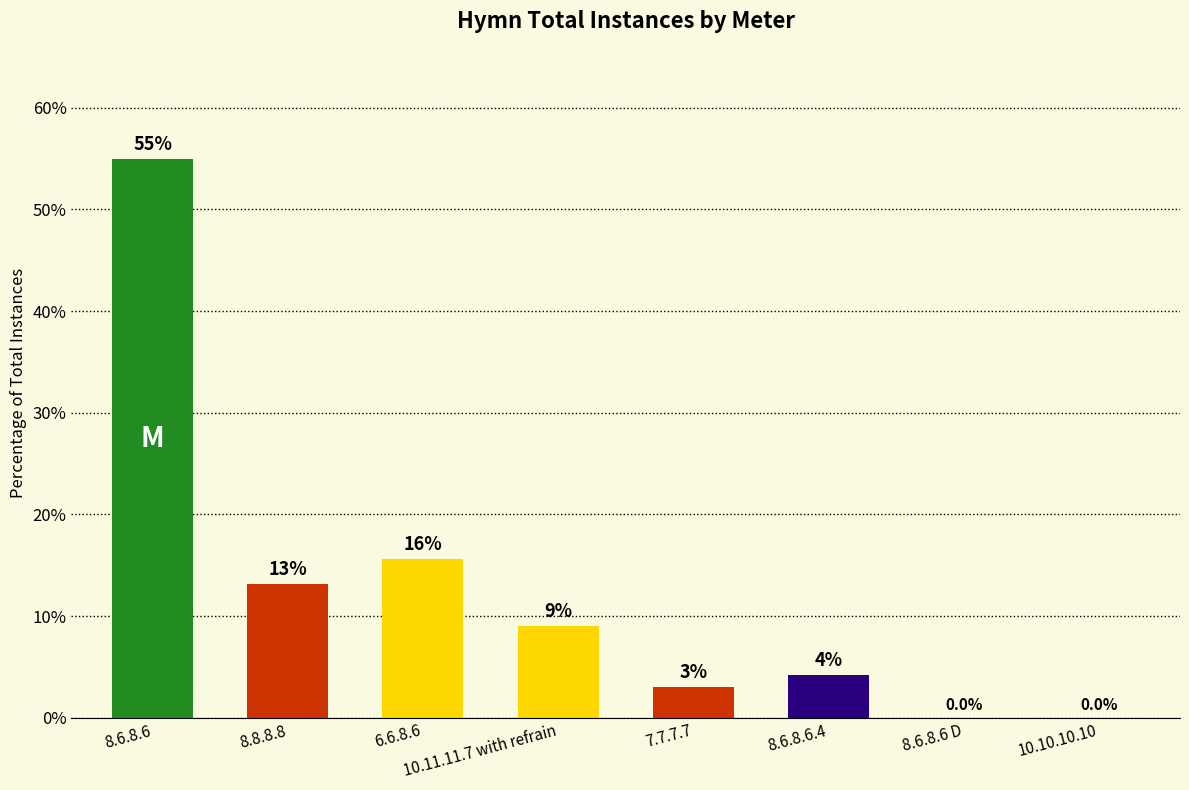

Are the bars horizontal?

No